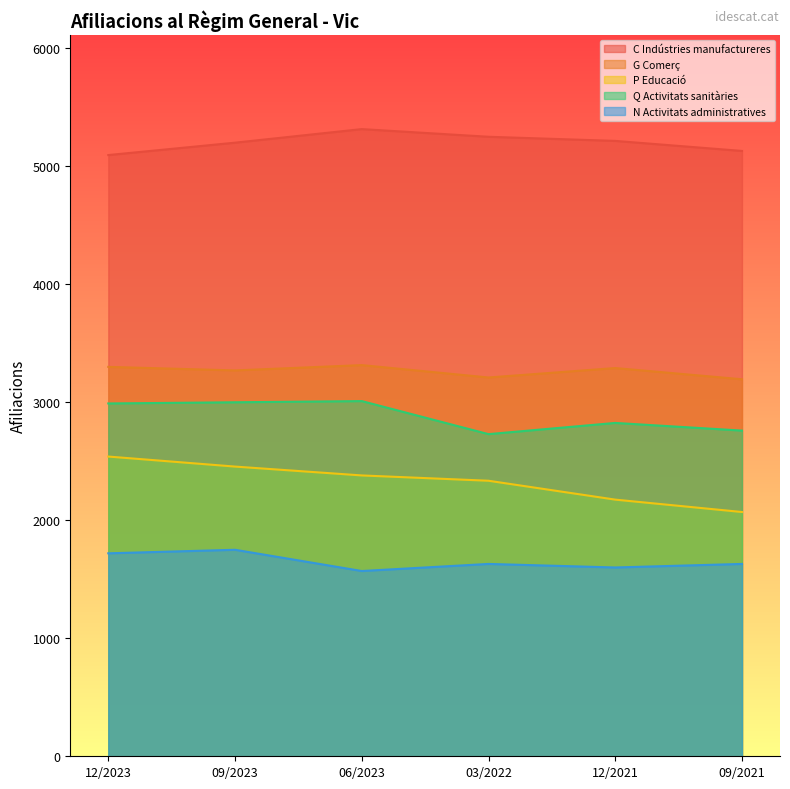

What position from the right is 12/2021?

2